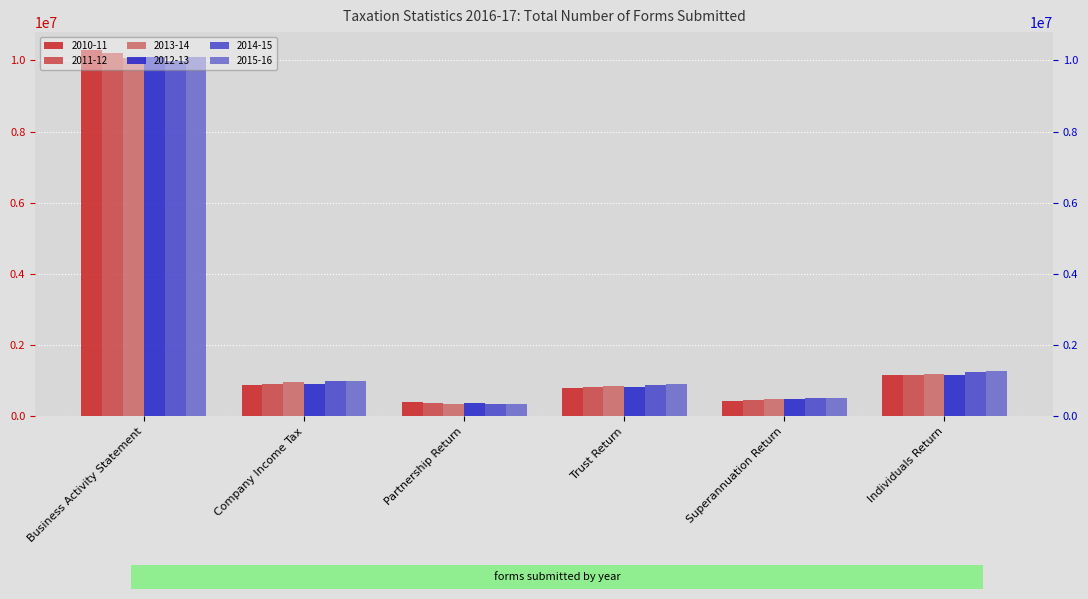

What position from the right is Superannuation Return?

2